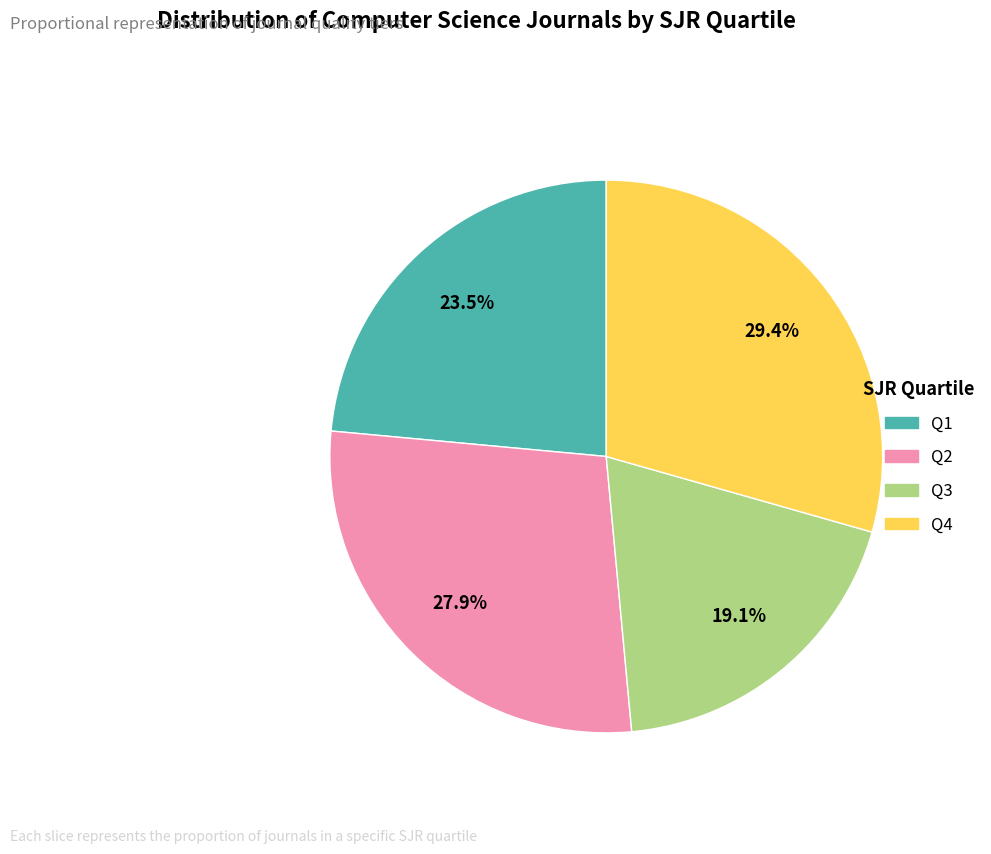

Is the sum of Q1 and Q3 greater than half?

No